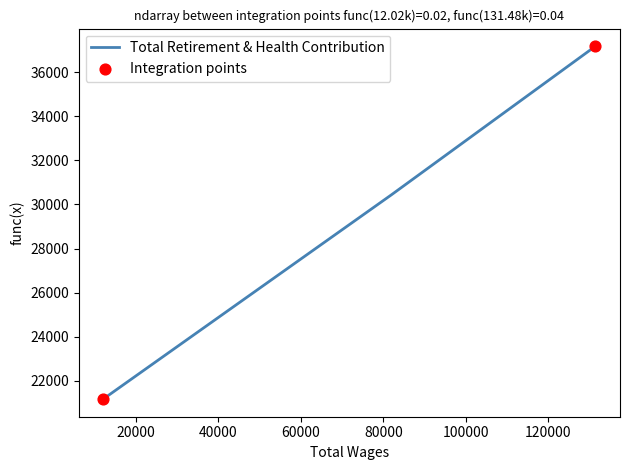

What is the greatest value displayed?

37186